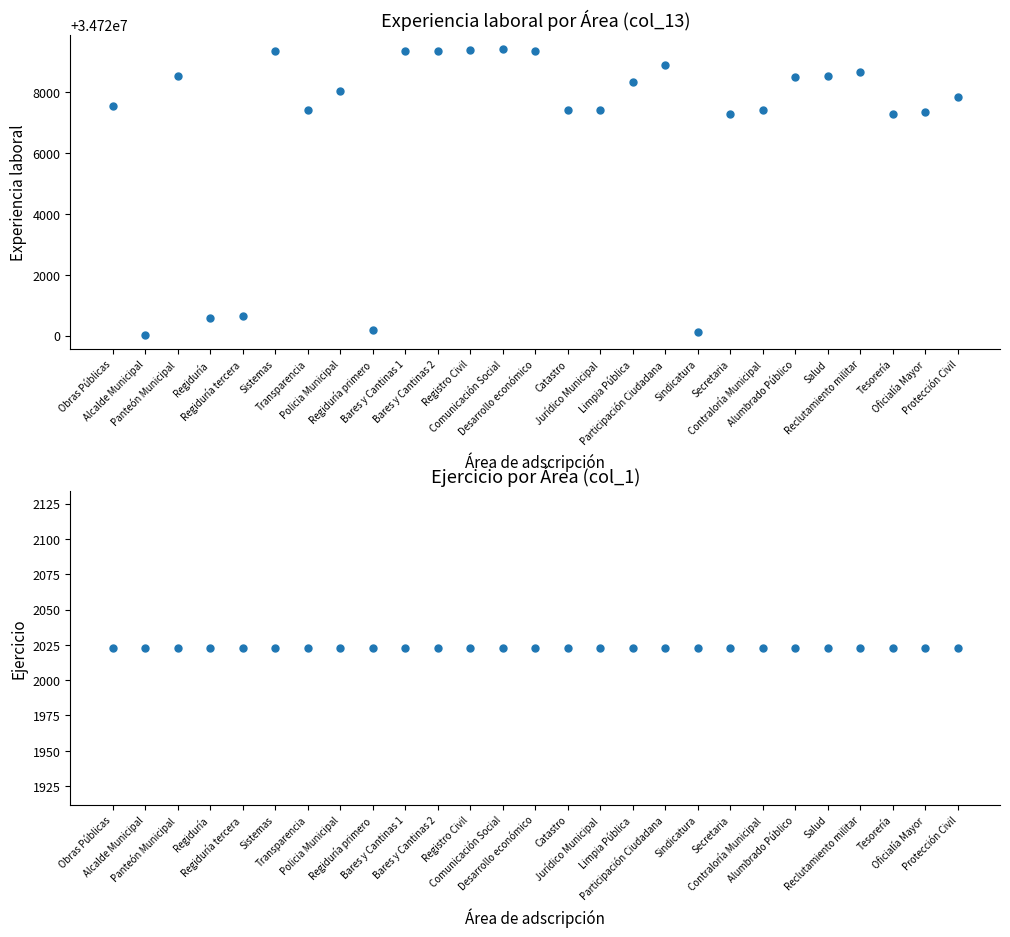

What is the label of the 17th point from the left?

Limpia Pública